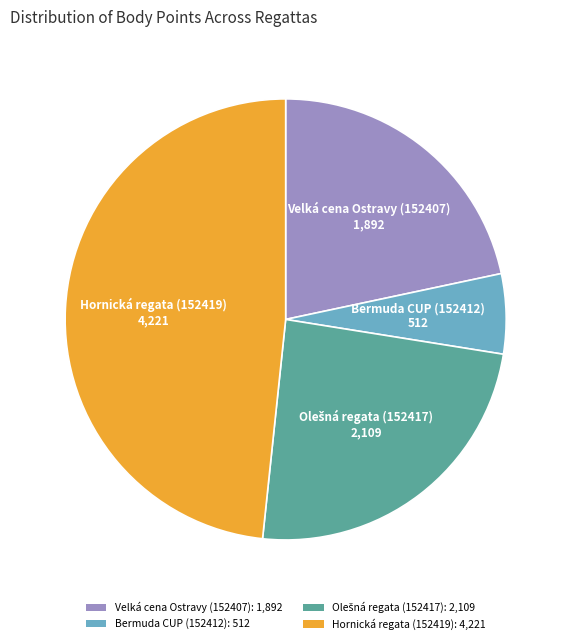

Which has a higher value, Bermuda CUP (152412) or Velká cena Ostravy (152407)?

Velká cena Ostravy (152407)